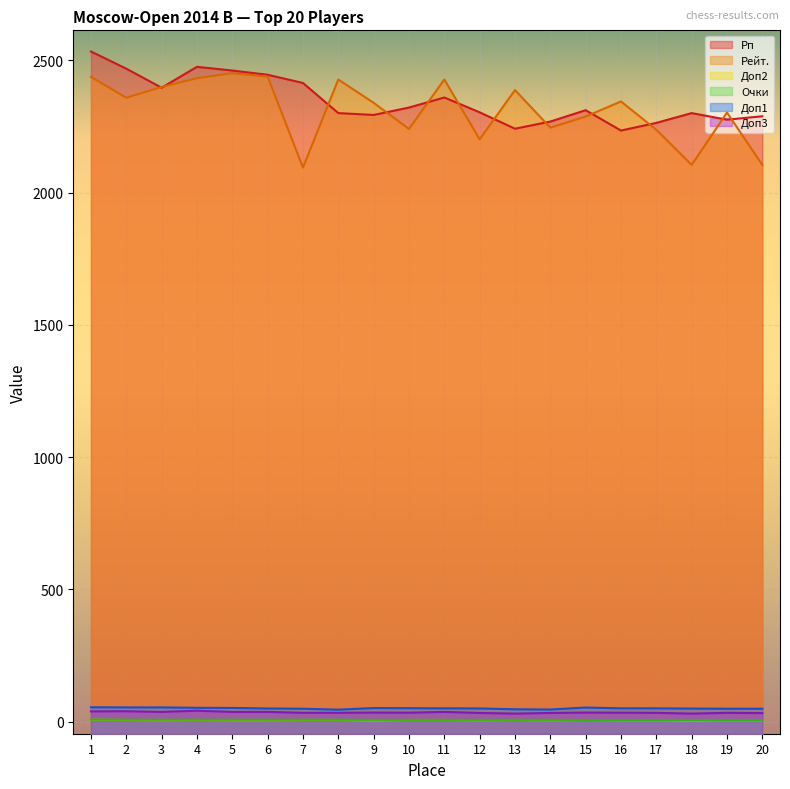

At 20, list the series in order from largest to smallest.

Рп, Рейт., Доп1, Доп3, Очки, Доп2